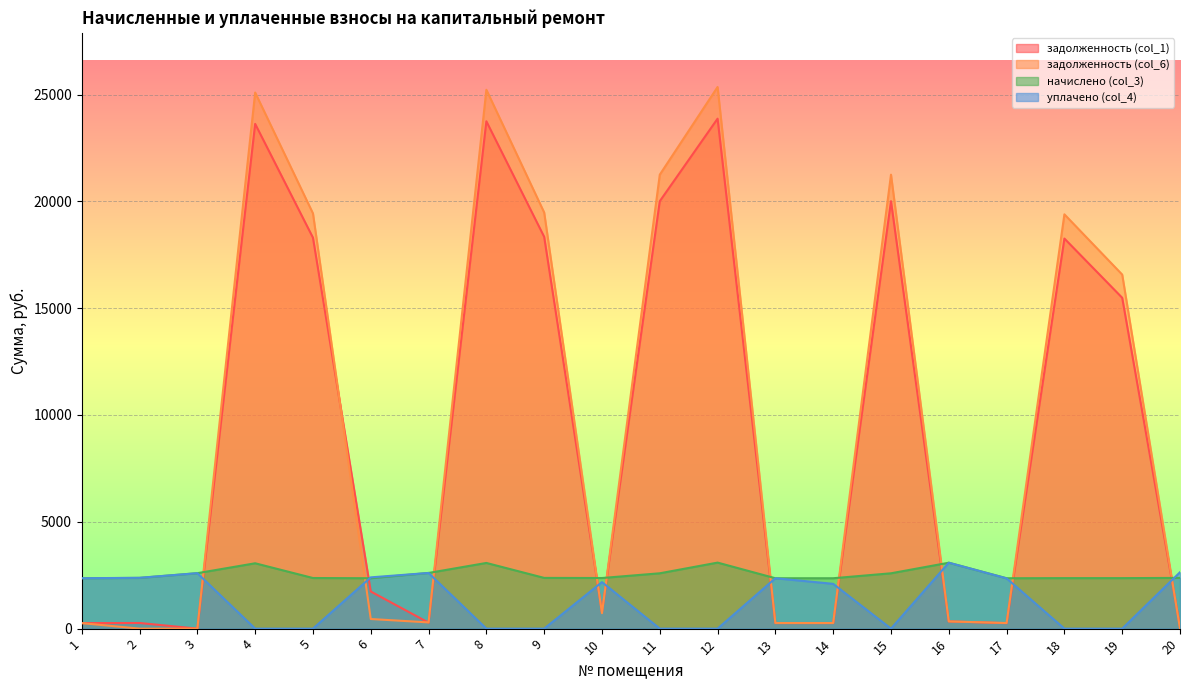

True or false: задолженность (col_1) has a value of 18340.4 at 9.

True